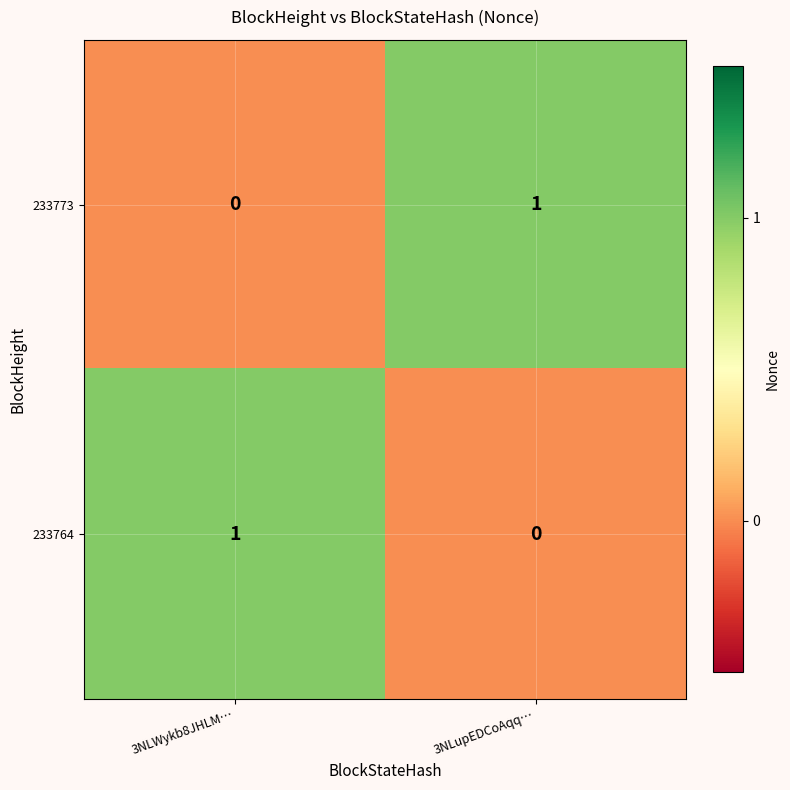

Is it true that 233773 equals 0 at 3NLWykb8JHLM…?

True